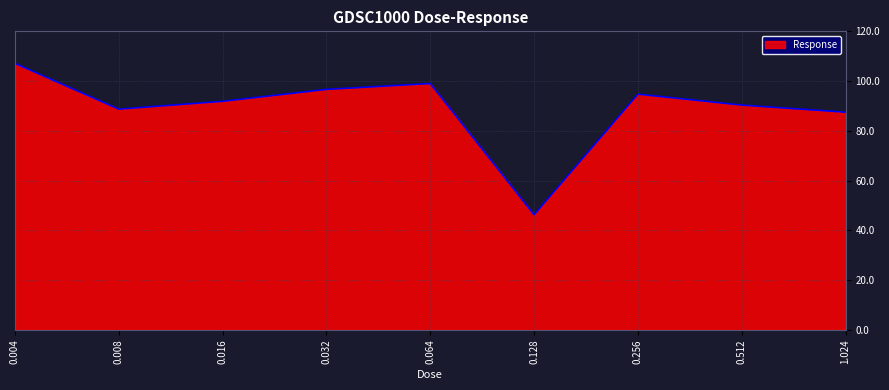

Rank the categories by value from lowest to highest.

0.128, 1.024, 0.008, 0.512, 0.016, 0.256, 0.032, 0.064, 0.004